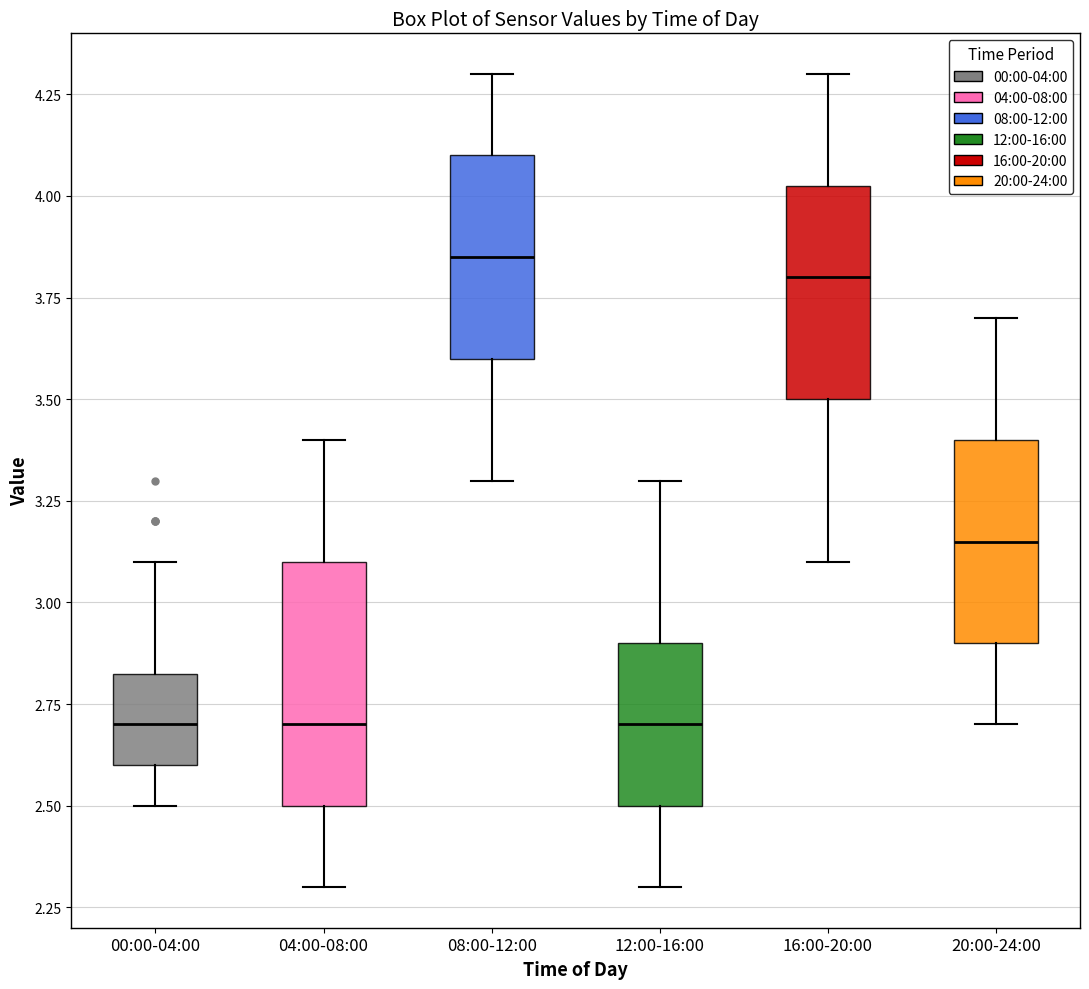

Reading left to right, read every box against the y-axis: the position of its median line, the range the box covers, and the ends of its whiskers. The values are not printed on the chart, so give them approximately, as read against the axis.

00:00-04:00: median 2.70, box 2.60 to 2.85, whiskers 2.50 to 3.10
04:00-08:00: median 2.70, box 2.50 to 3.10, whiskers 2.30 to 3.40
08:00-12:00: median 3.85, box 3.60 to 4.10, whiskers 3.30 to 4.30
12:00-16:00: median 2.70, box 2.50 to 2.90, whiskers 2.30 to 3.30
16:00-20:00: median 3.80, box 3.50 to 4.05, whiskers 3.10 to 4.30
20:00-24:00: median 3.15, box 2.90 to 3.40, whiskers 2.70 to 3.70